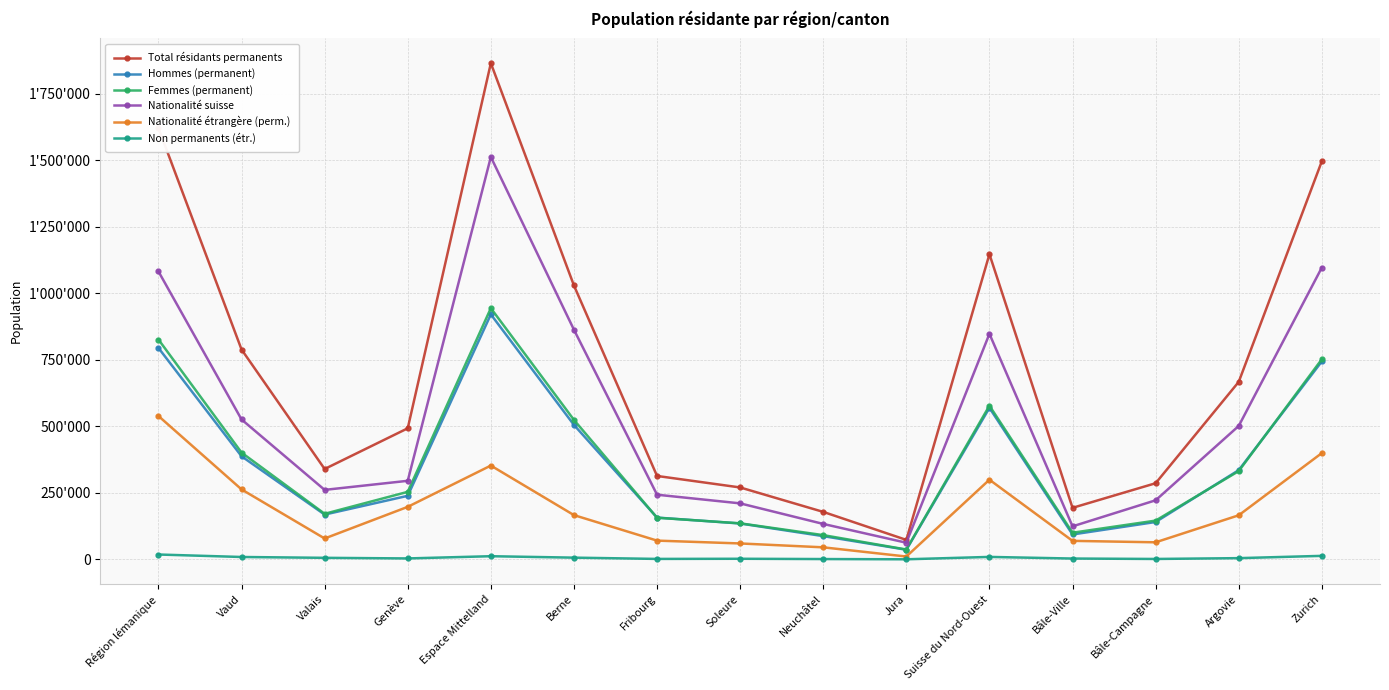

Reading right to left, transcribe all the data shown in this chart.

Total résidants permanents: 1495961	667035	286098	193653	1146786	73179	178398	270236	313435	1029243	1864491	492548	339578	788573	1620699
Hommes (permanent): 743867	335291	140426	93562	569279	36208	87275	134824	157046	505196	920549	238799	168329	387392	794520
Femmes (permanent): 752094	331744	145672	100091	577507	36971	91123	135412	156389	524047	943942	253749	171249	401181	826179
Nationalité suisse: 1096536	501367	221977	124104	847448	62512	133167	210439	242963	862956	1512037	295194	261110	525676	1081980
Nationalité étrangère (perm.): 399425	165668	64121	69549	299338	10667	45231	59797	70472	166287	352454	197354	78468	262897	538719
Non permanents (étr.): 13174	4589	1526	3098	9213	275	1170	2251	1703	6465	11864	3501	5782	8940	18223